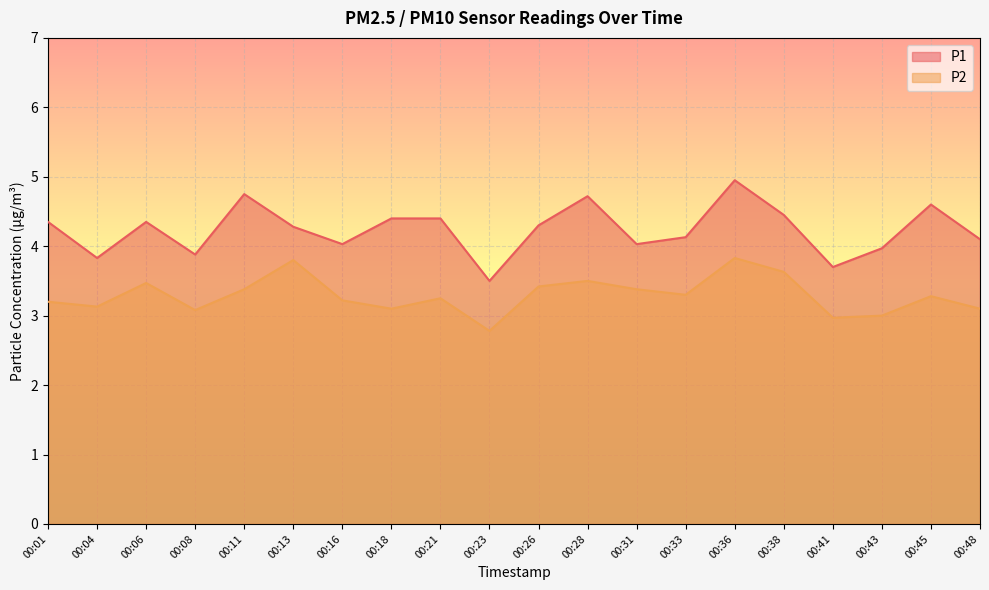

What is the difference between the maximum and minimum values in the P1 series?

1.5